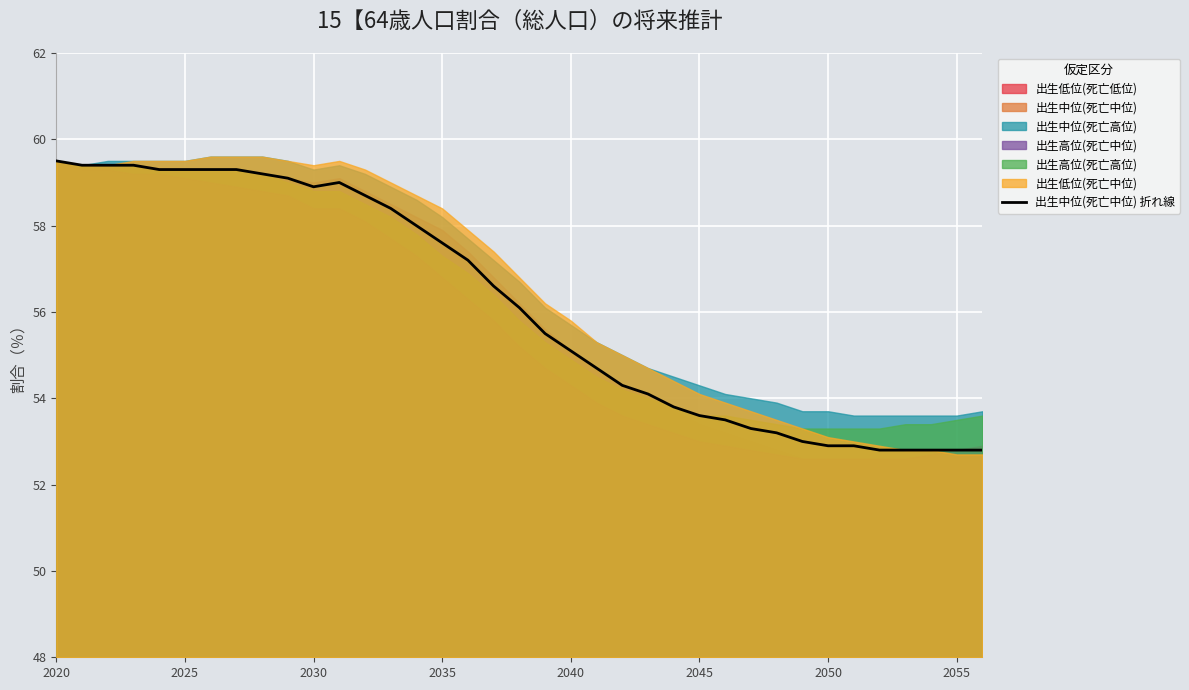

What is the highest value of the 出生中位(死亡中位) 折れ線 series?

59.5